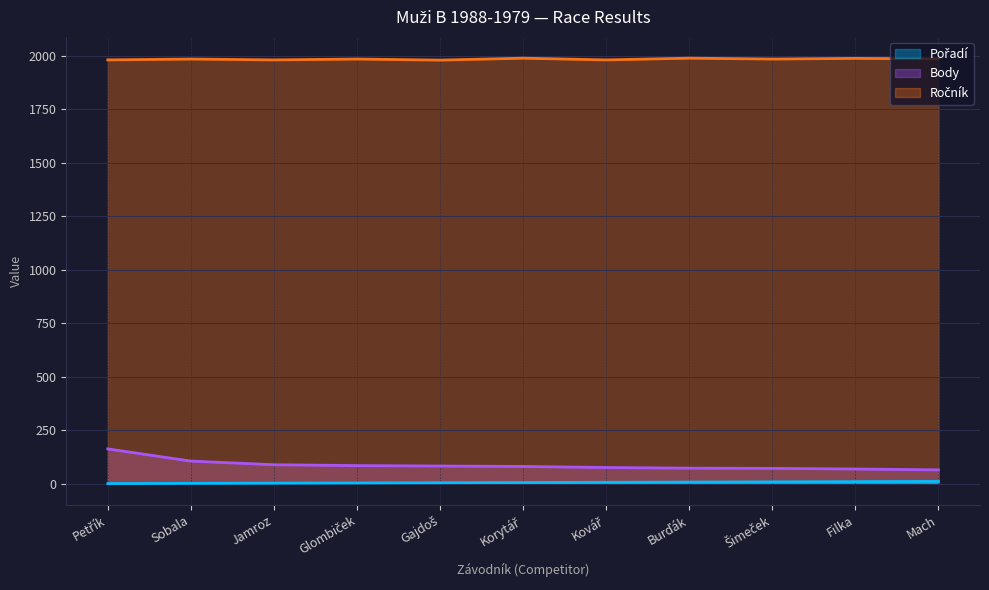

What is the difference between the second highest and second lowest values in the Pořadí series?

8